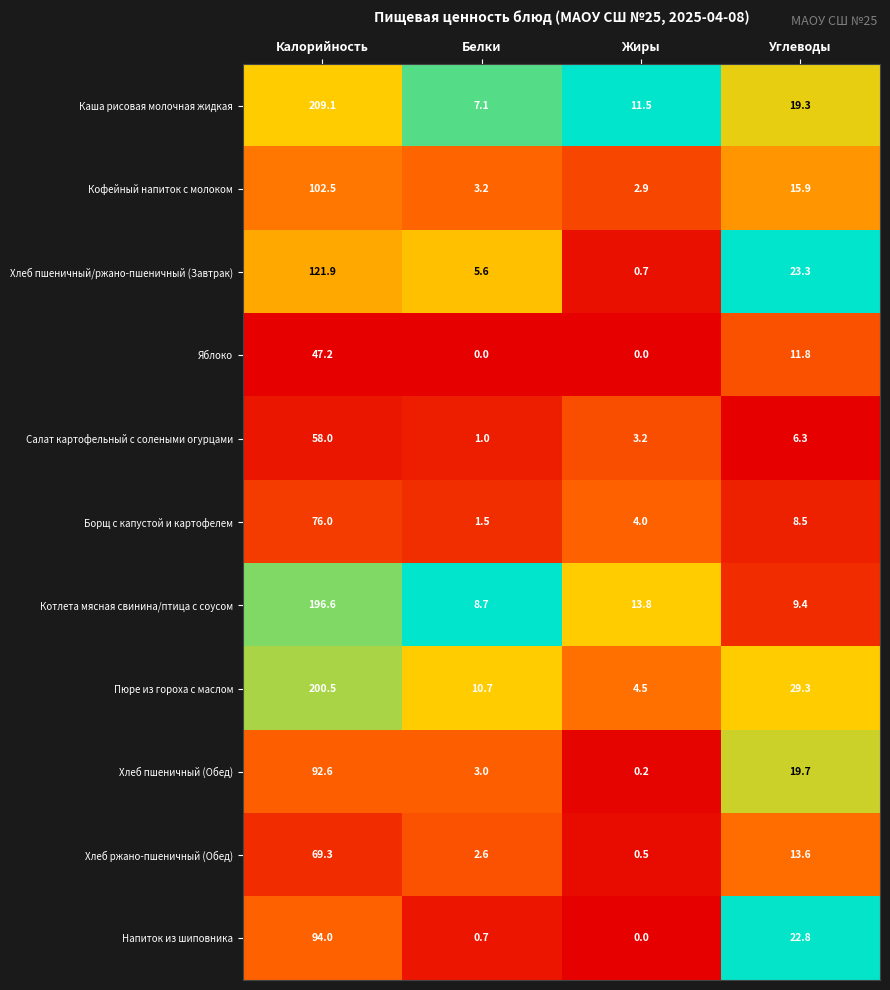

What is the spread (max minus min) of values at Углеводы?

23.0